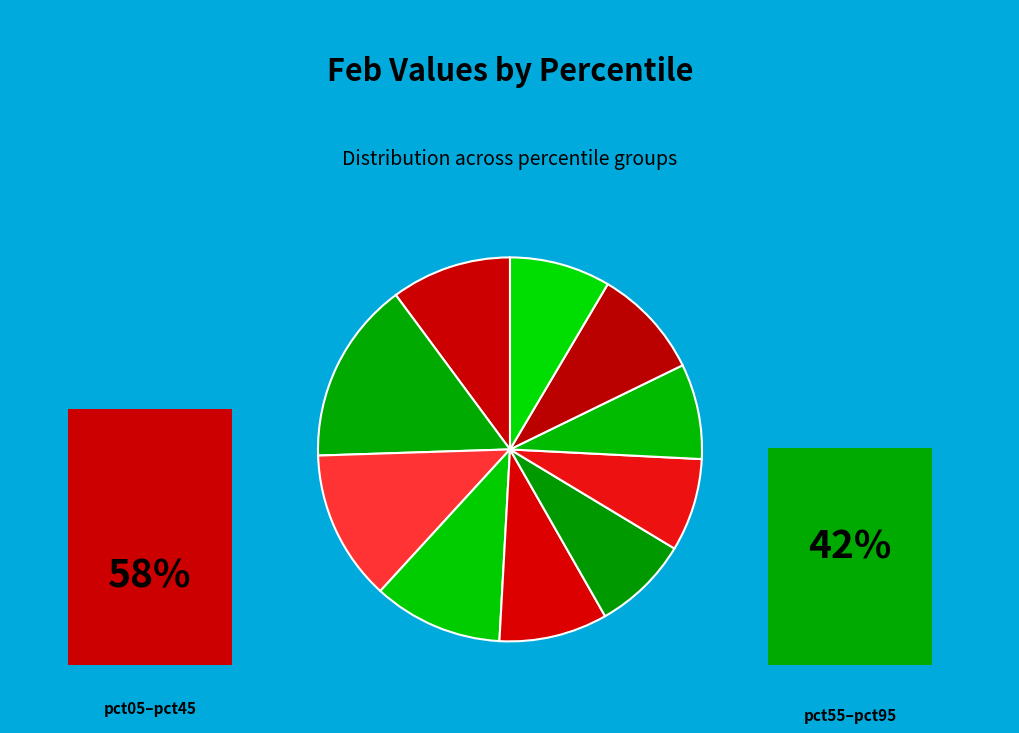

Does any single category account for the majority?

No